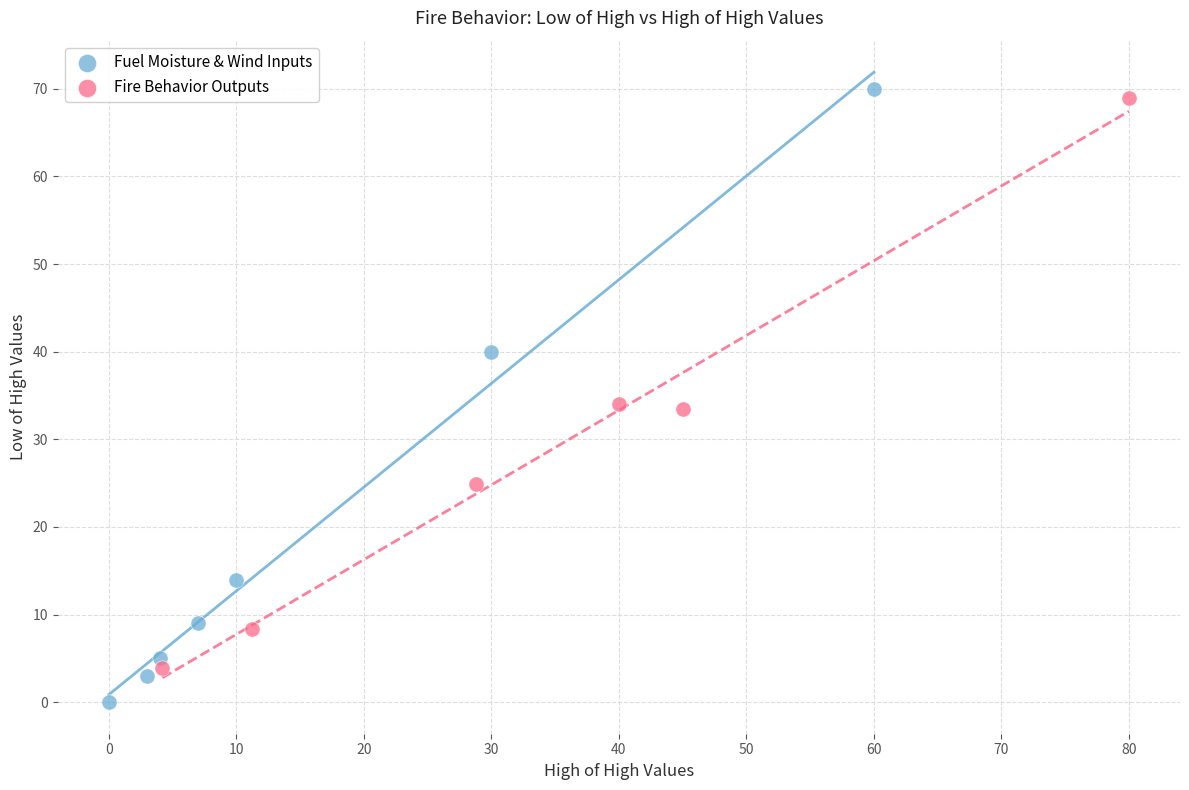

Which series has the largest Y range (max minus min)?

Fuel Moisture & Wind Inputs